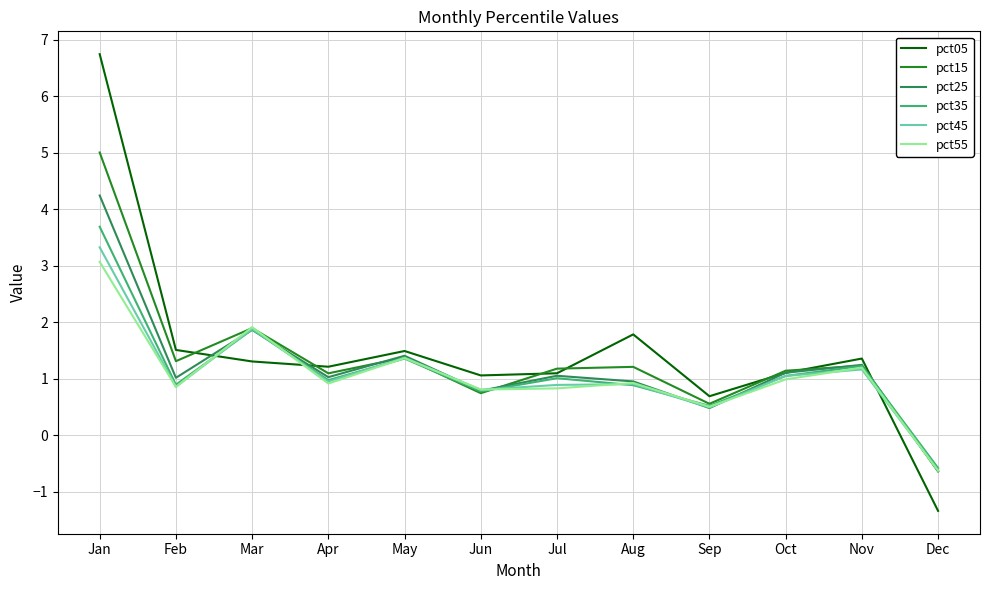

Between which two adjacent categories do pct45 and pct05 first intersect?

Feb and Mar